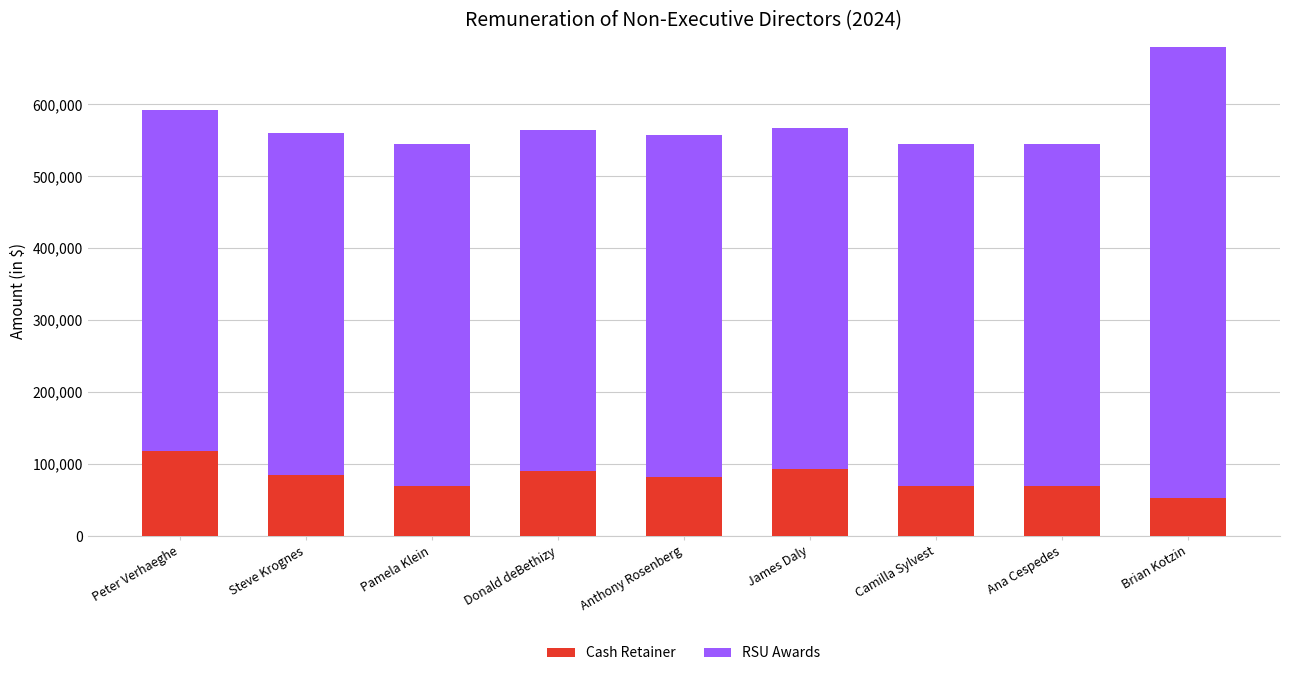

What is the smallest value displayed?

53333